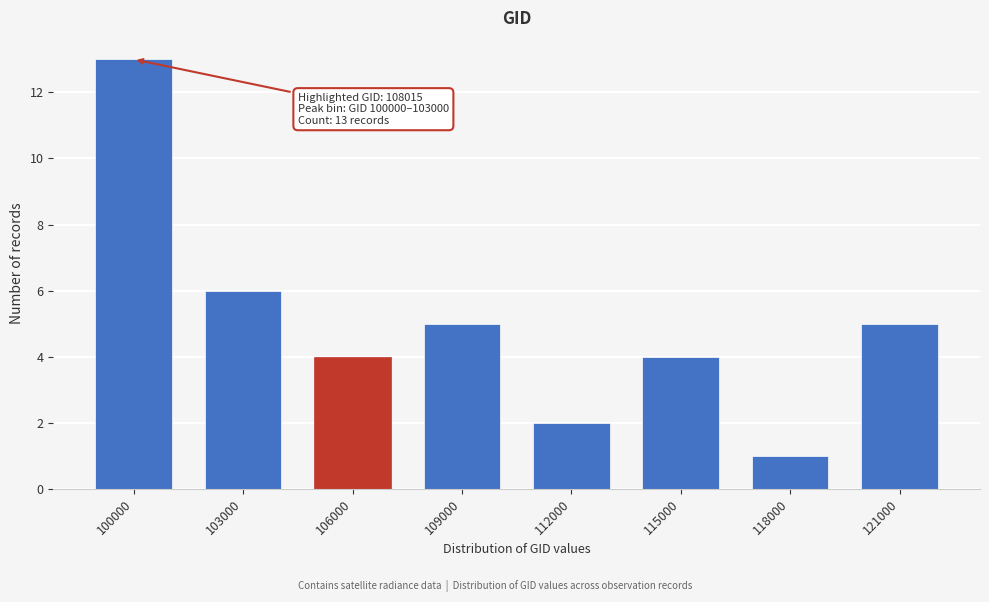

Reading right to left, extract all data points from this chart.

5	1	4	2	5	4	6	13